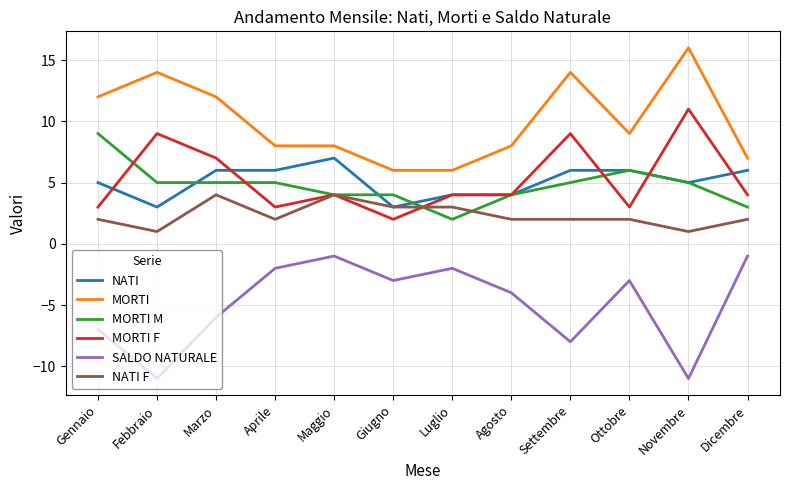

What is the average value of the SALDO NATURALE series?

-5